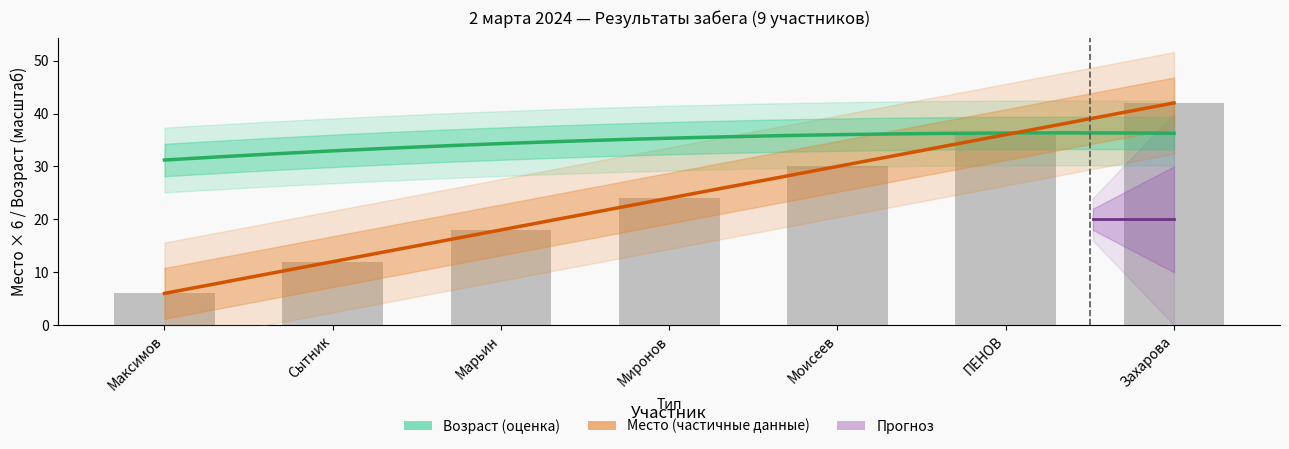

What is the label of the 3rd bar from the right?

Моисеев